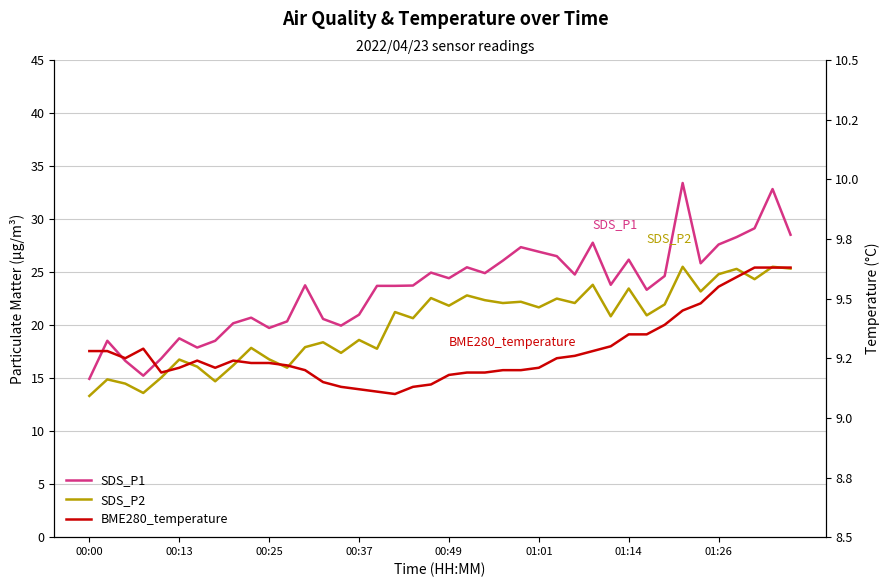

What is the greatest value displayed?

33.4